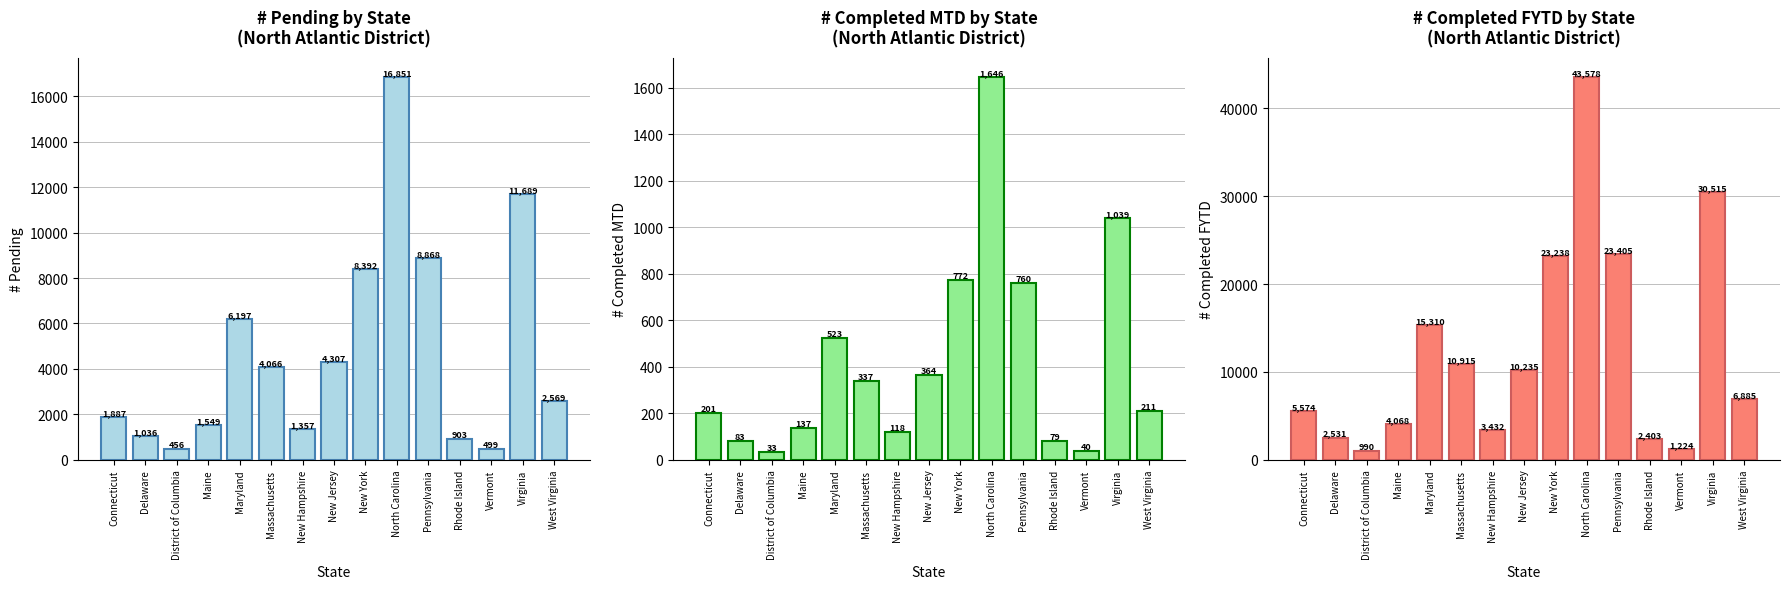

Which series has the largest total across all categories?

# Completed FYTD